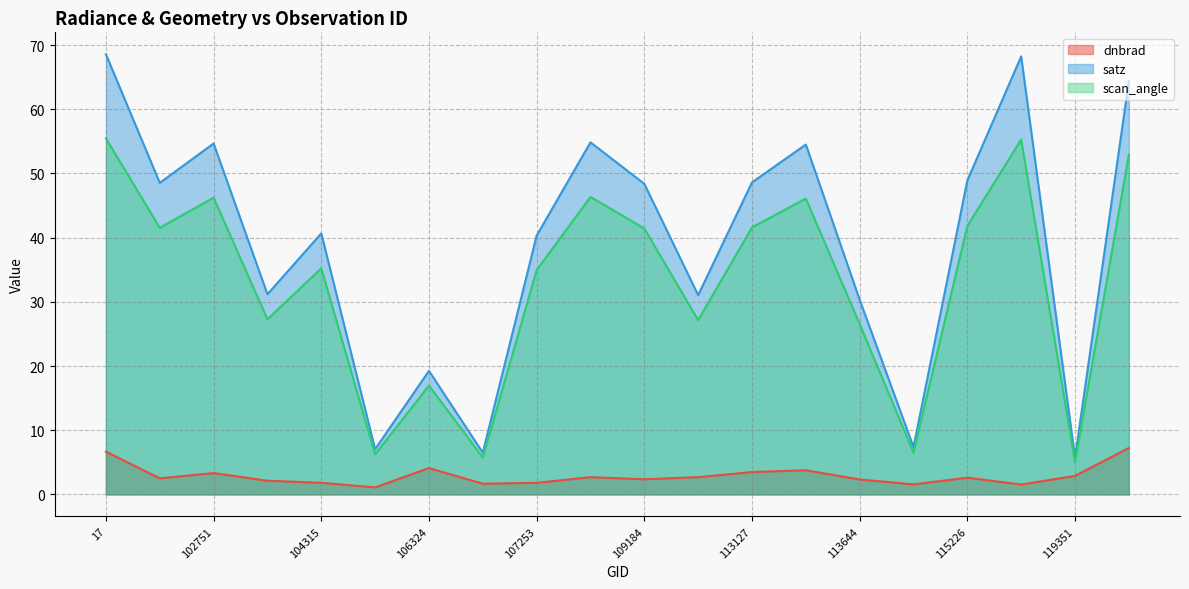

At how many categories does at least one series exceed 39?

12